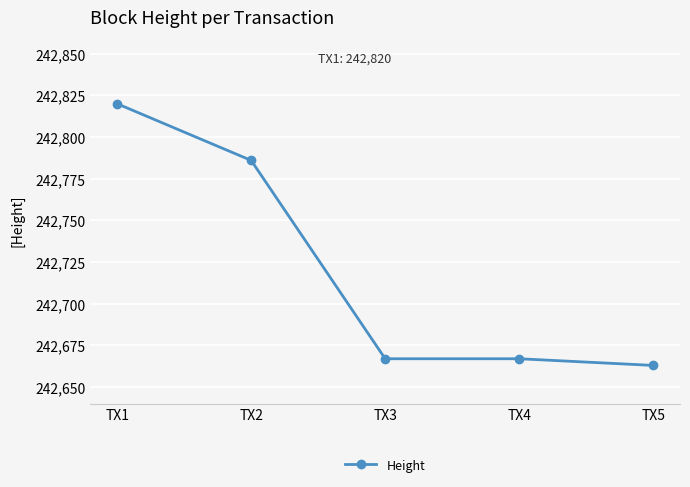

The chart shows a value of 242667 at TX4. True or false?

True